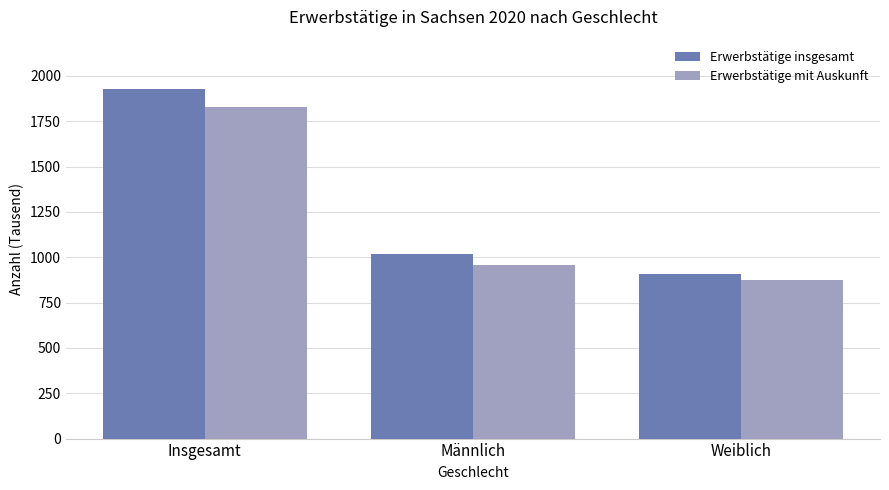

What is the total value across all series at Männlich?

1975